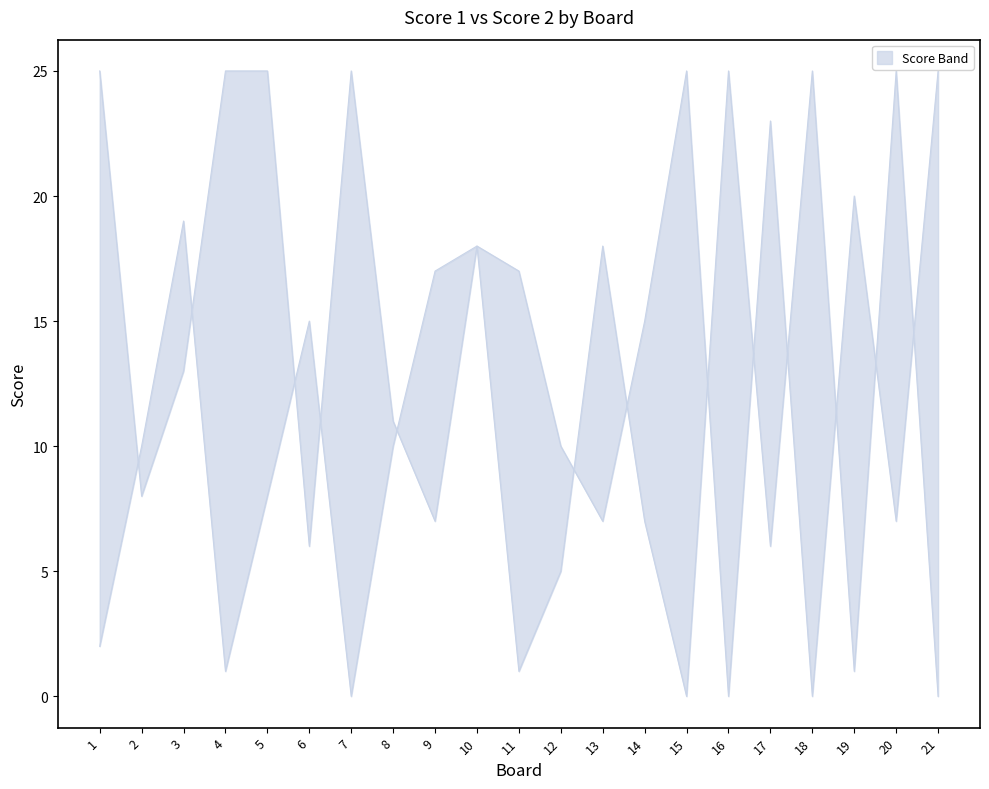

Which label corresponds to the largest value in the chart?

15